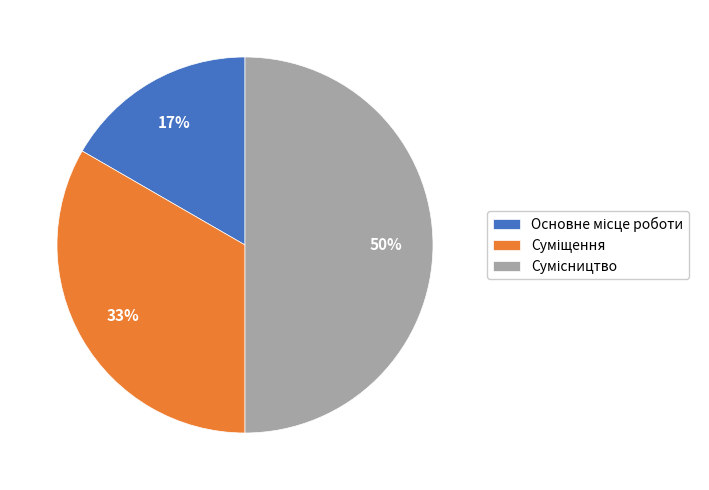

To the nearest percent, what is the difference between the largest and smallest slice percentages?

33%